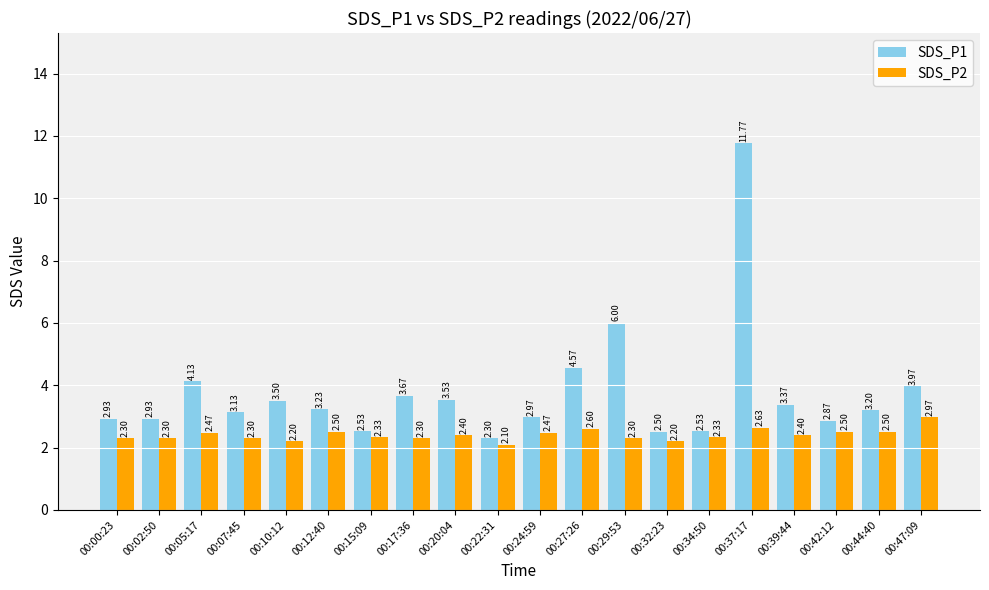

At which category is the sum across all series the highest?

00:37:17